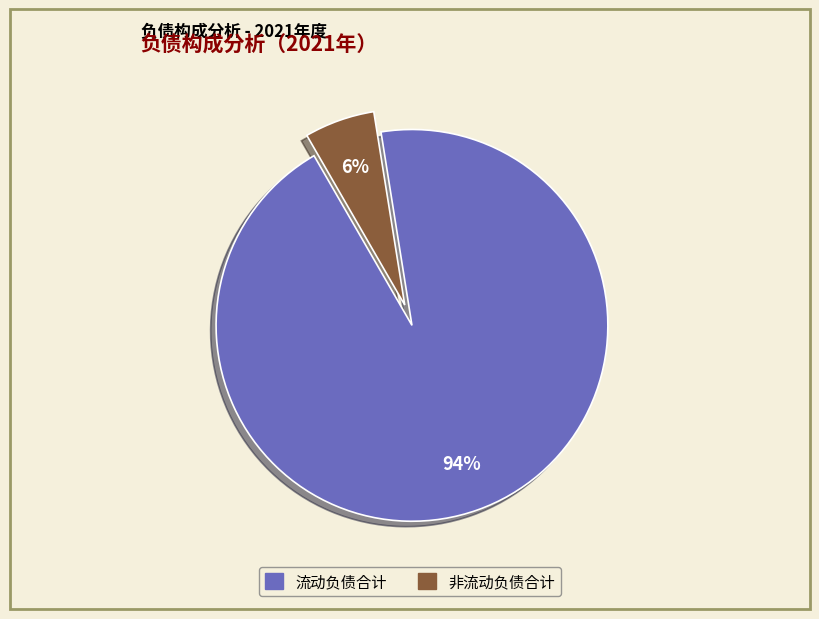

Count the number of slices in the pie.

2